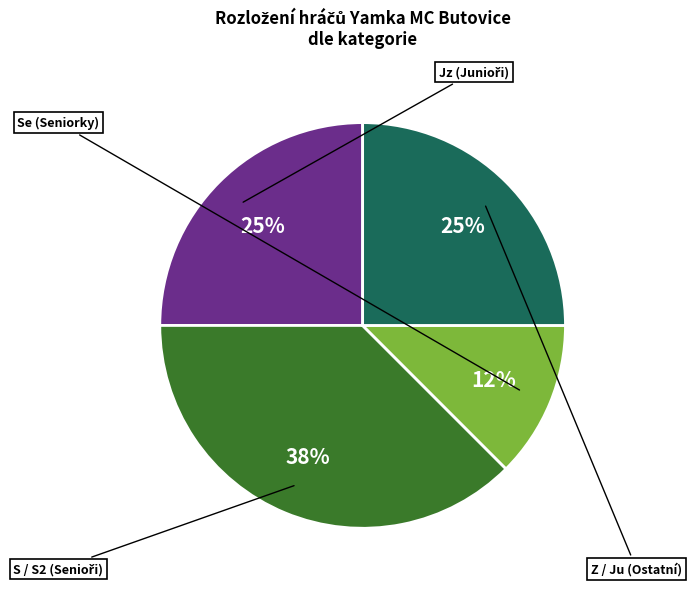

Is there any slice that represents more than half of the pie?

No